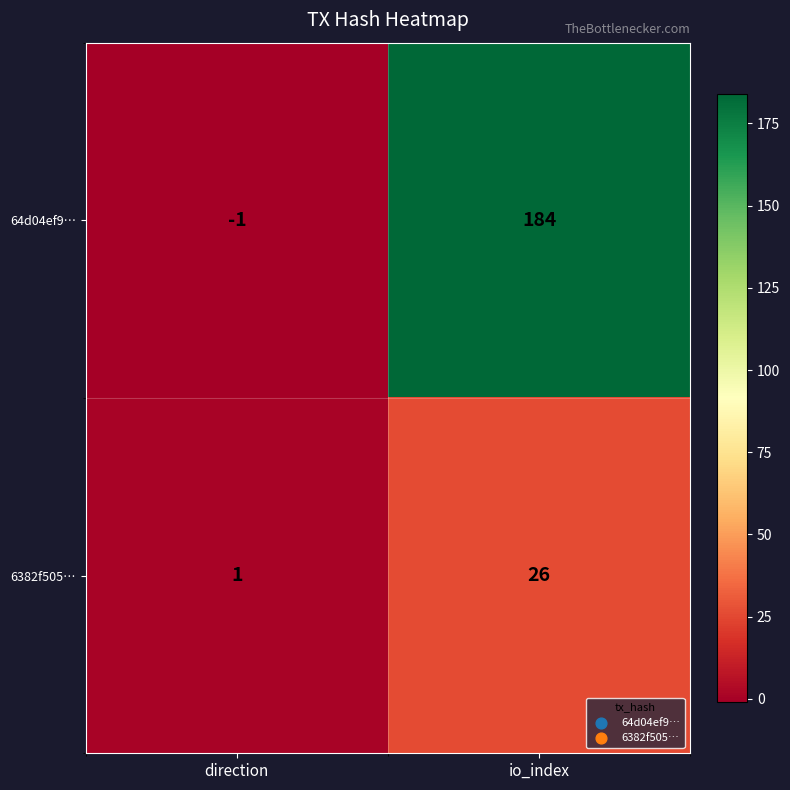

Reading left to right, transcribe all the data shown in this chart.

64d04ef9…: -1	184
6382f505…: 1	26